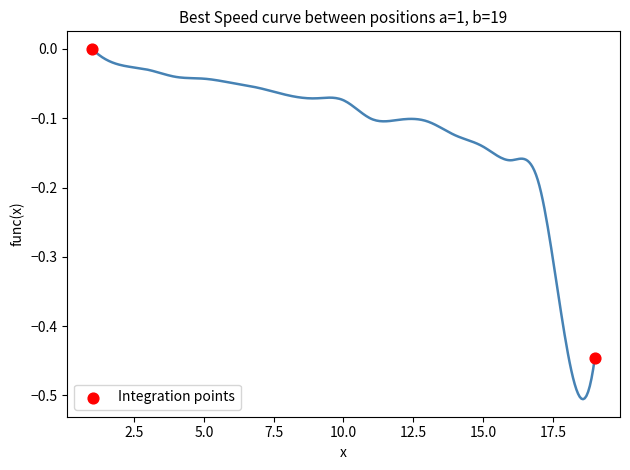

What is the average X value?

10.0